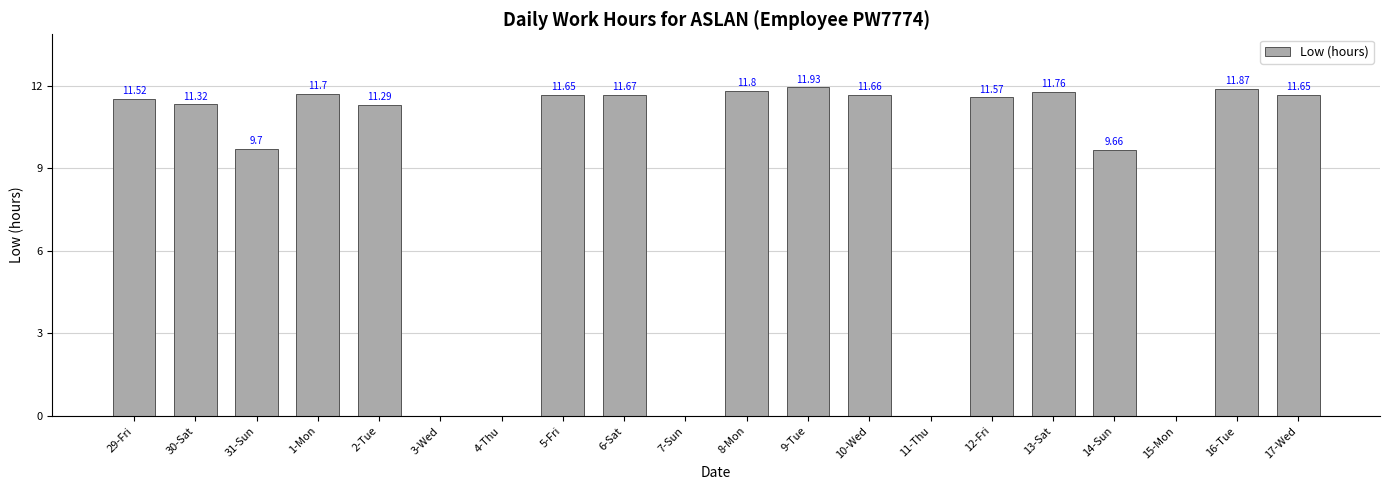

What is the average value?

8.5